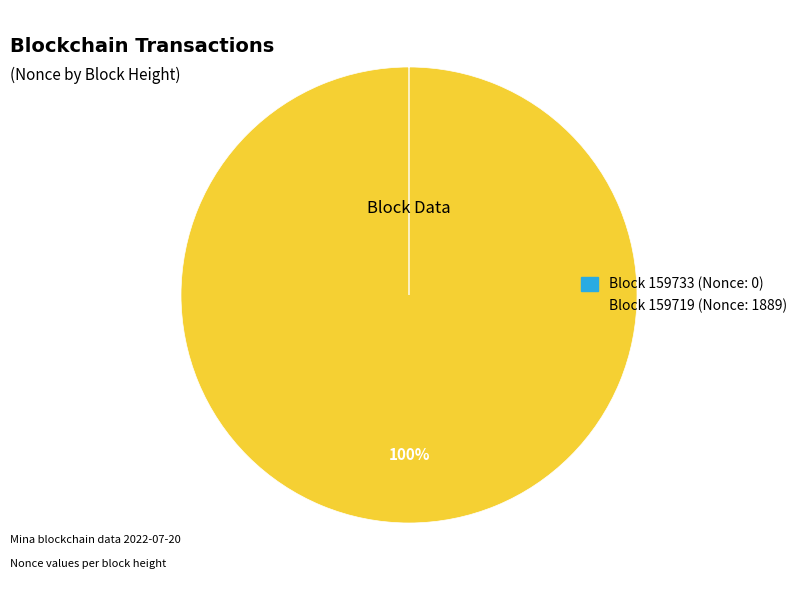

Does any single category account for the majority?

Yes